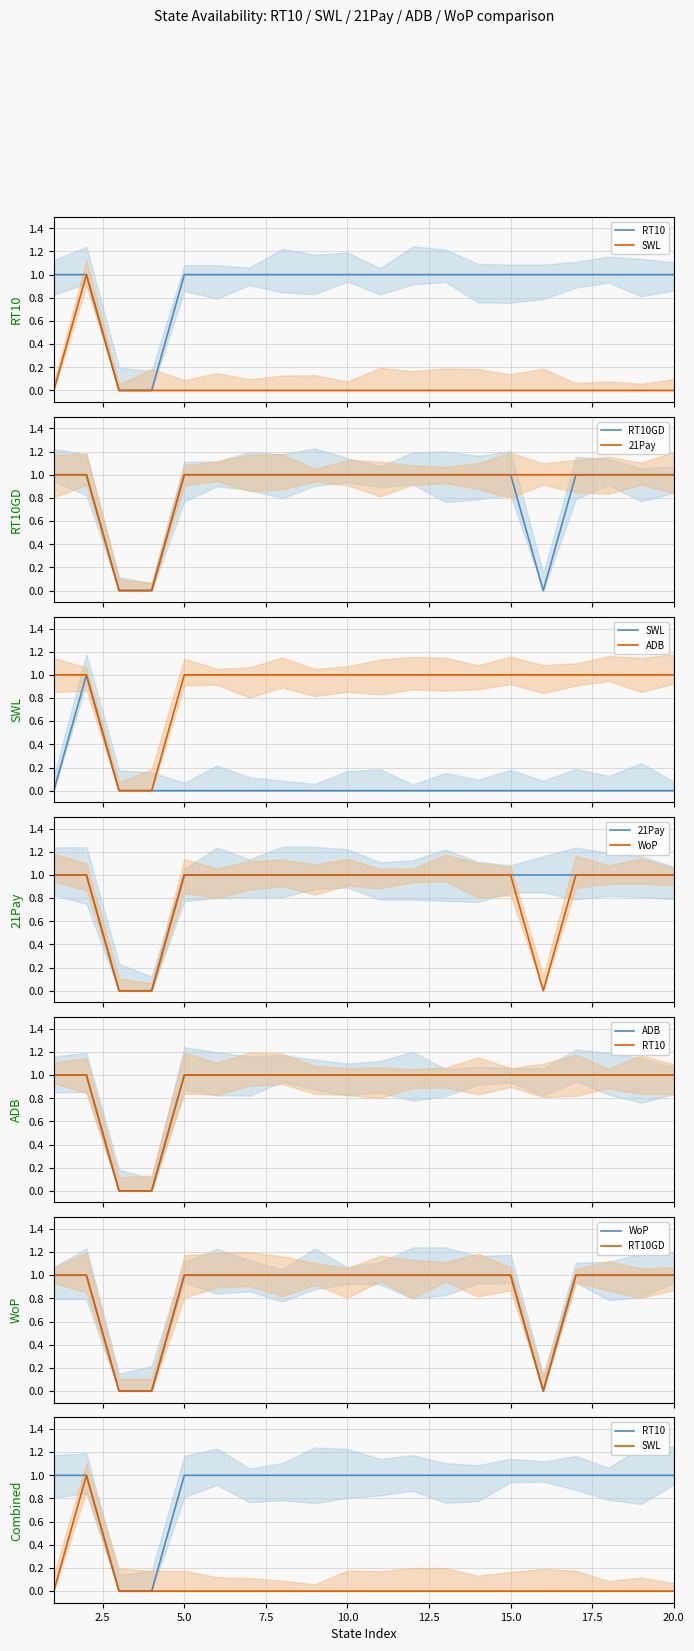

True or false: 21Pay has more than 0 interior local peaks.

False